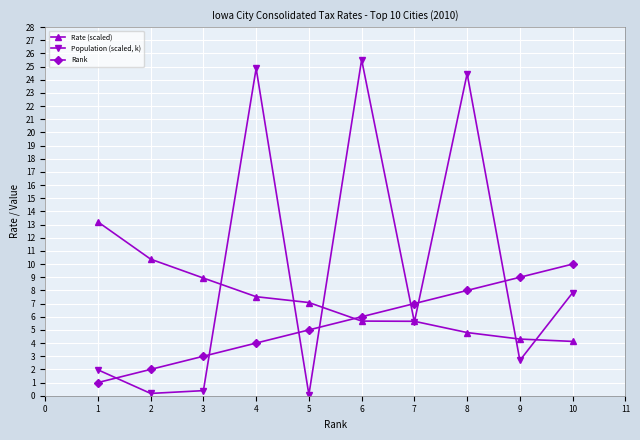

Which series changed the most between 1 and 8?

Population (scaled, k)